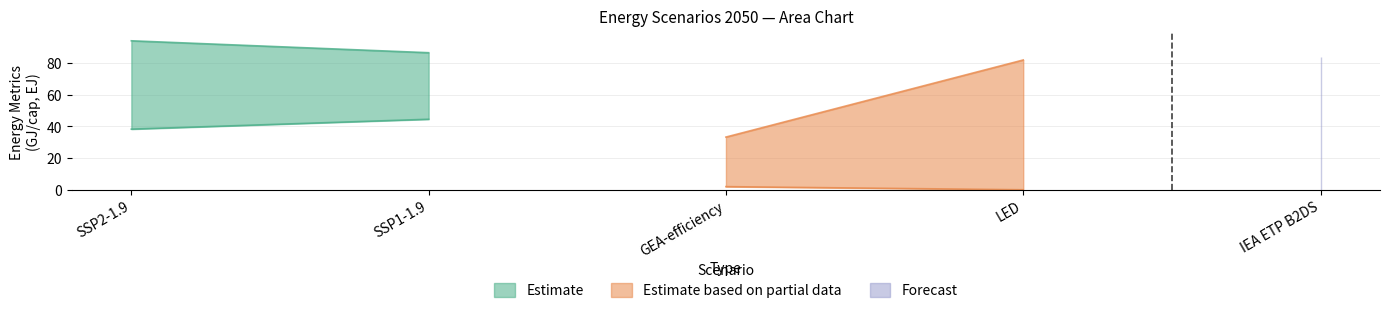

True or false: final_energy_gj_per_aeu_2050 has more than 0 interior local peaks.

False